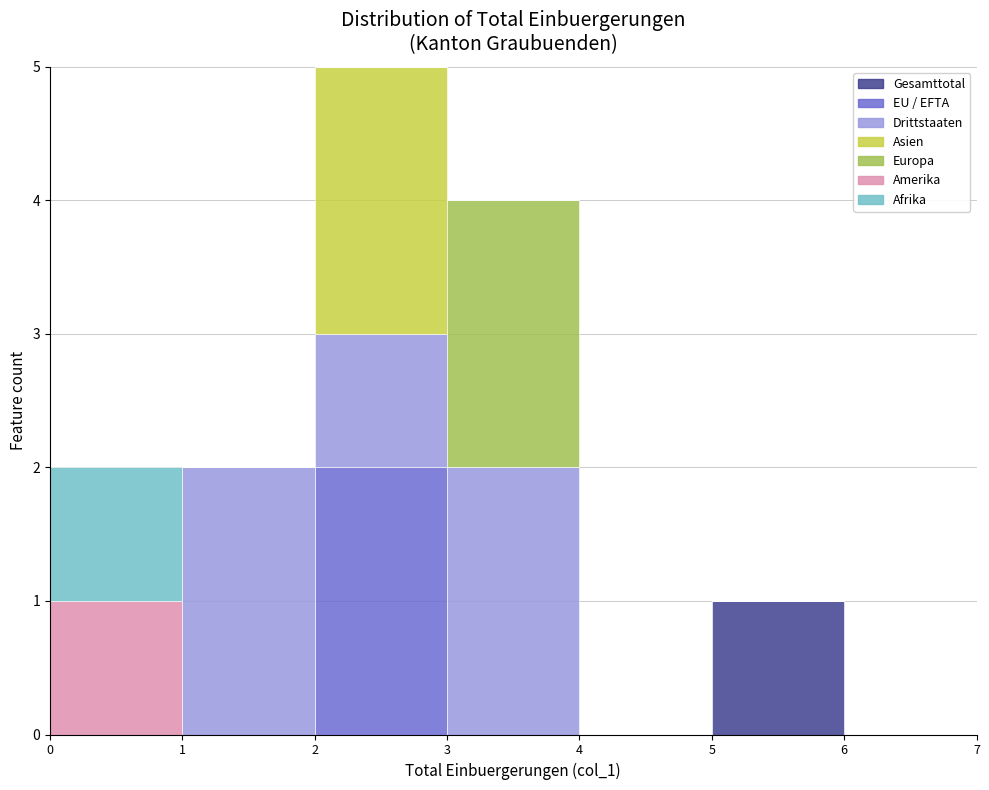

What is the total height of the stacked bar covering 0 to 1 on the x-axis? The values are not printed on the chart, so give them approximately, as read against the axis.

2